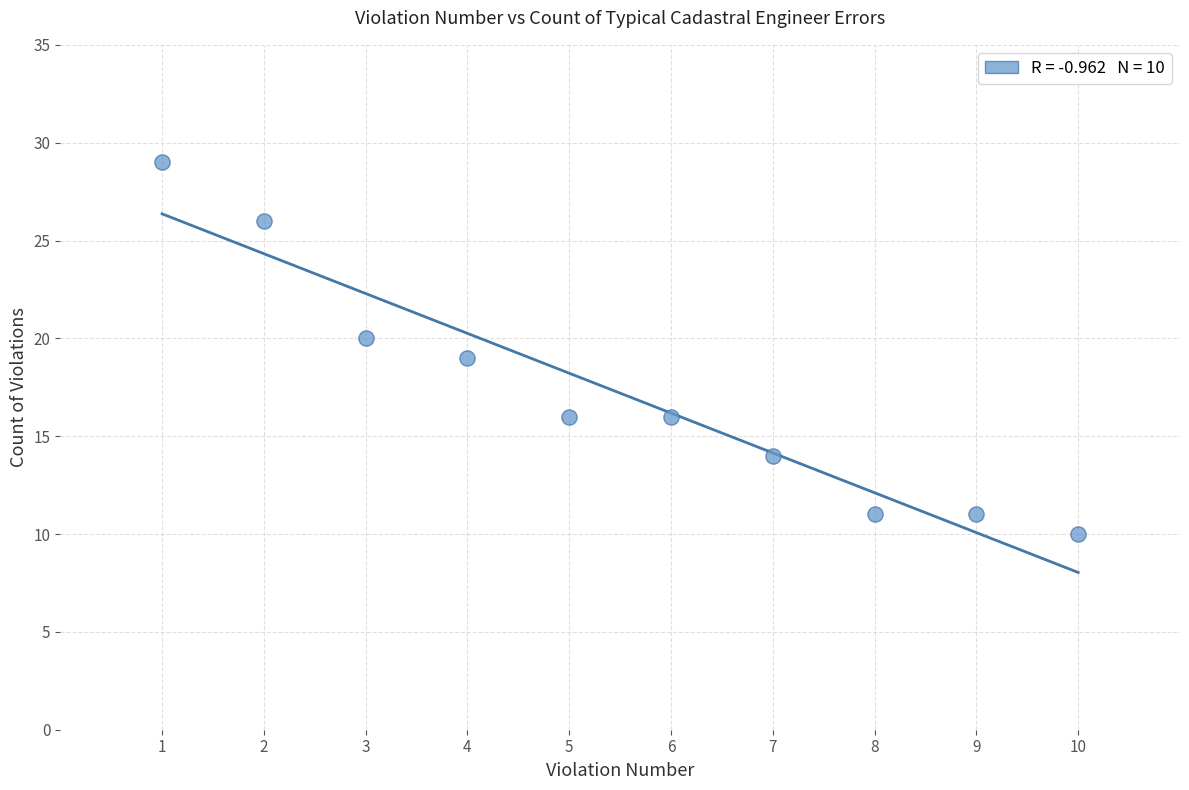

What is the range of X values (max minus min)?

9